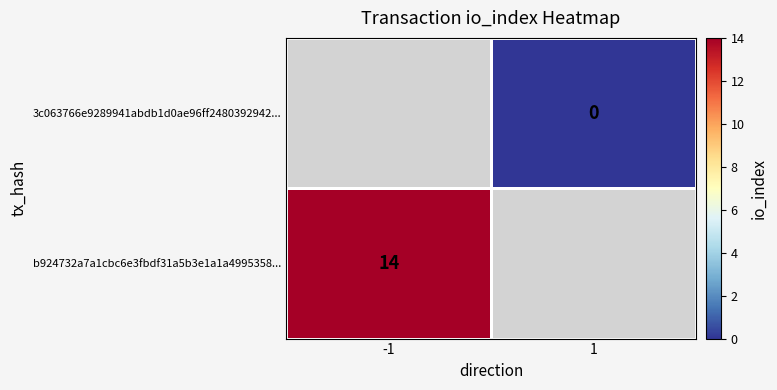

Which series has the widest spread of values?

b924732a7a1cbc6e3fbdf31a5b3e1a1a4995358...